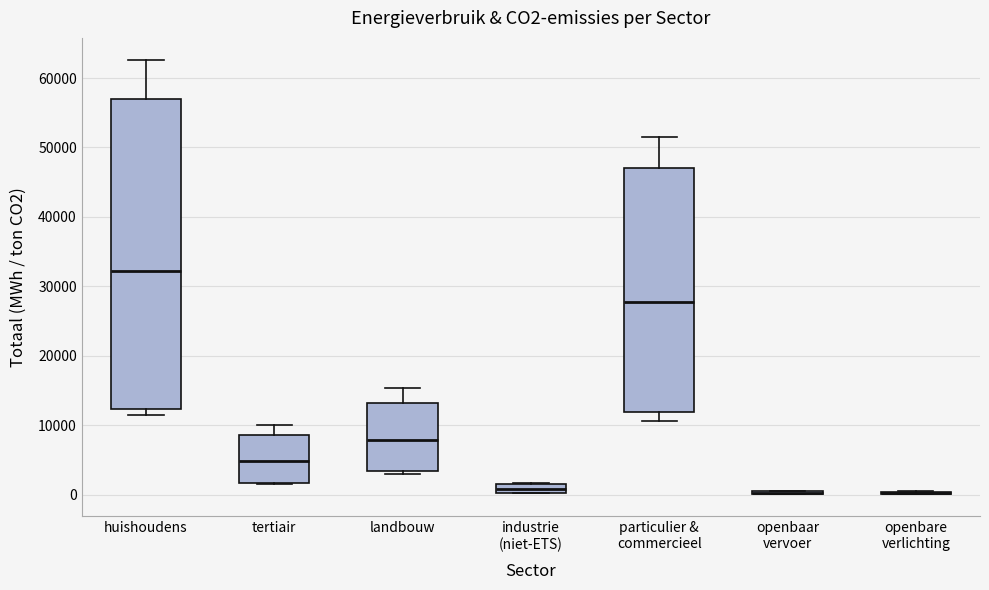

Which box is the tallest, from its lower edge to its upper edge?

huishoudens